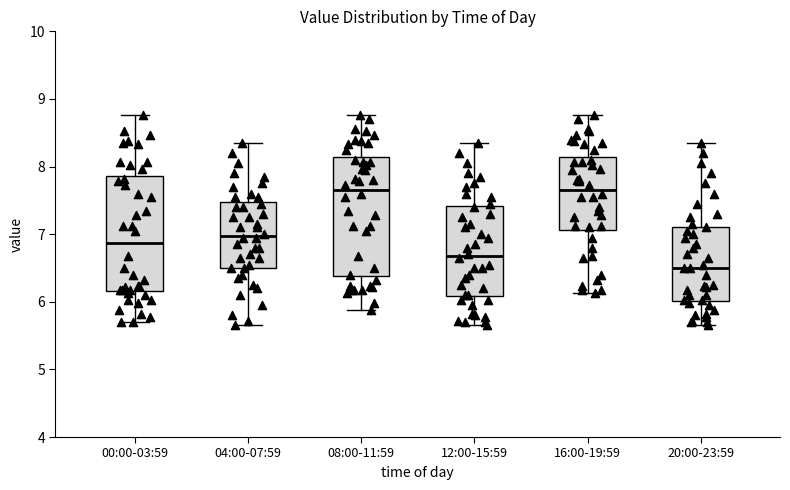

Where is the lower edge of the box for 12:00-15:59 on the y-axis? The values are not printed on the chart, so give them approximately, as read against the axis.

6.1